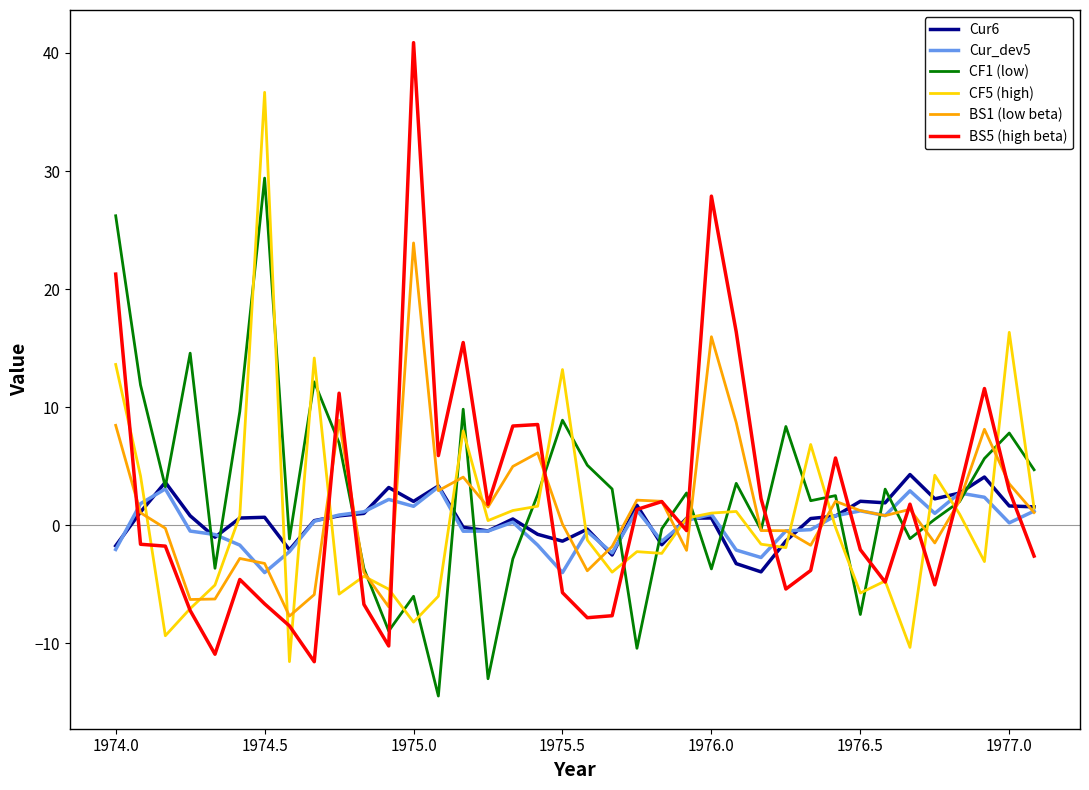

What is the maximum value shown in the chart?

40.9